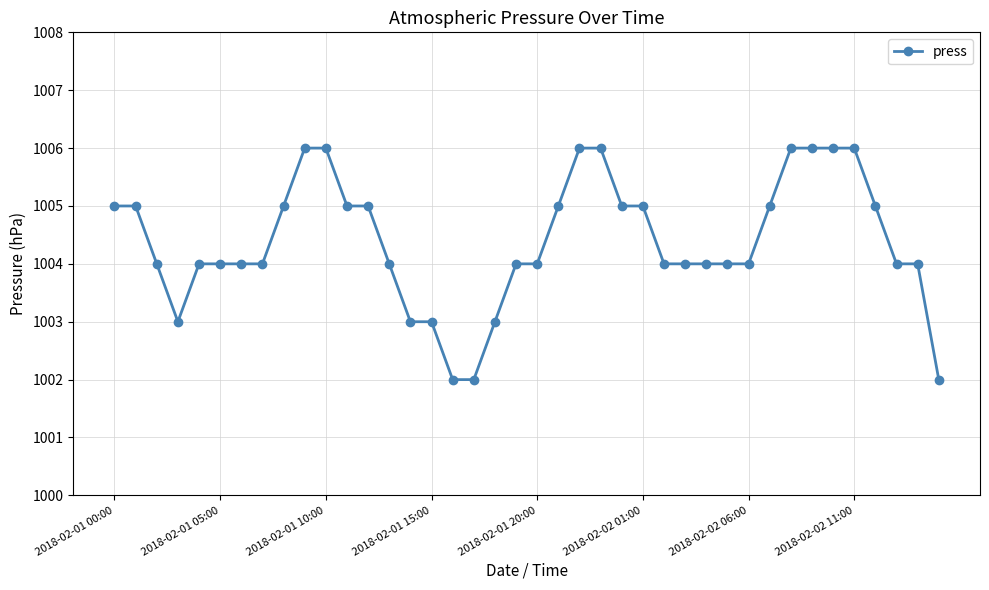

What is the difference between the maximum and minimum values?

4